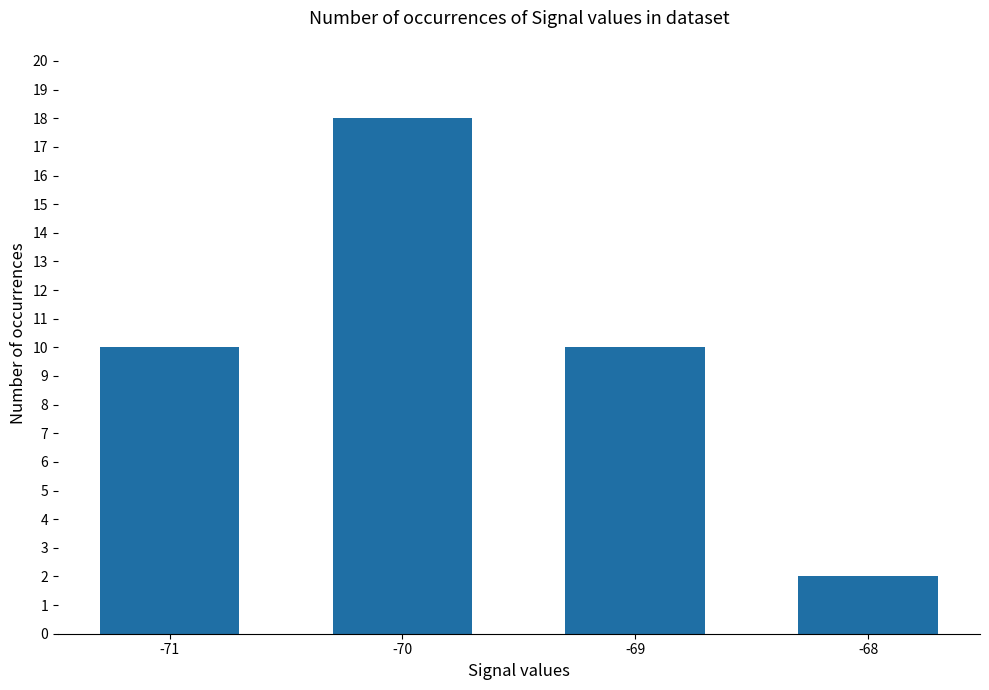

Read the value at -70, to the nearest 5.

20